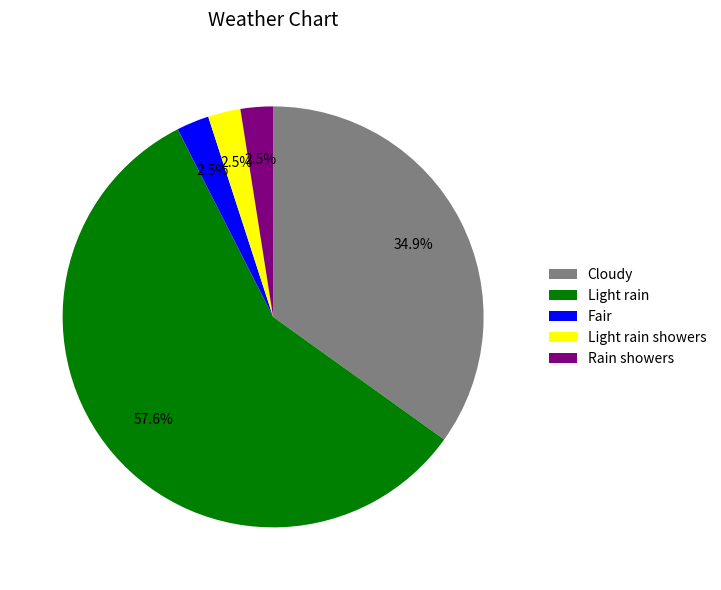

Count the number of slices in the pie.

5